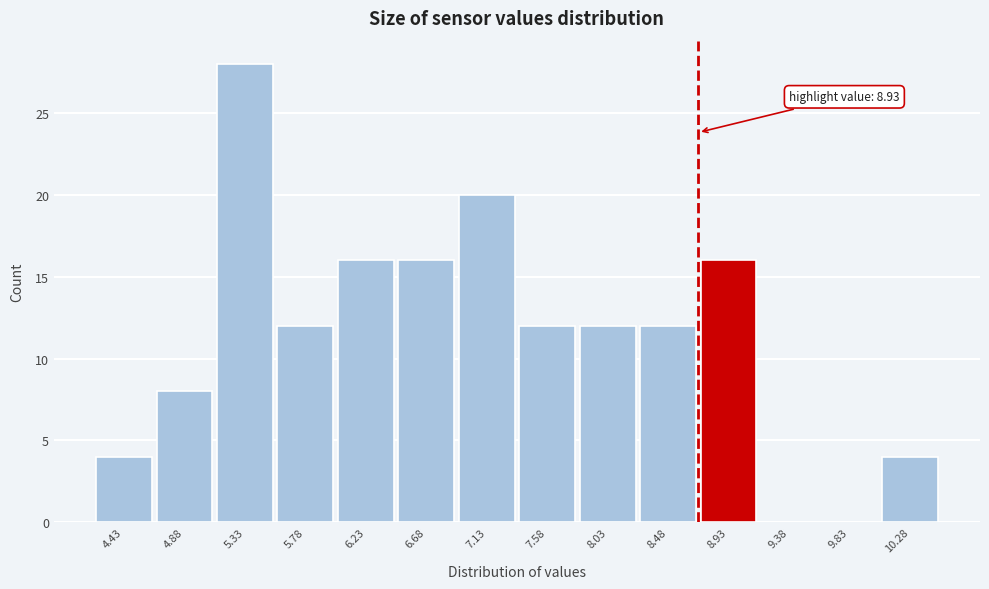

Reading left to right, what are all the values shown in this chart?

4.43=4	4.88=8	5.33=28	5.78=12	6.23=16	6.68=16	7.13=20	7.58=12	8.03=12	8.48=12	8.93=16	9.38=0	9.83=0	10.28=4